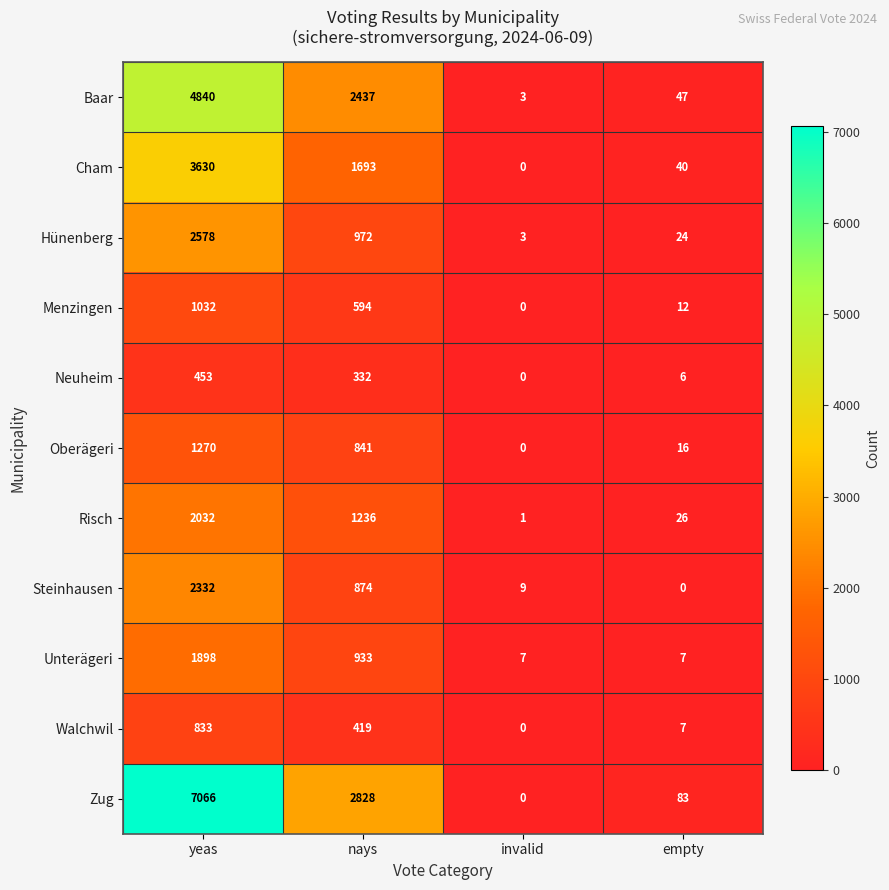

What is the difference between the maximum and minimum values in the Neuheim series?

453